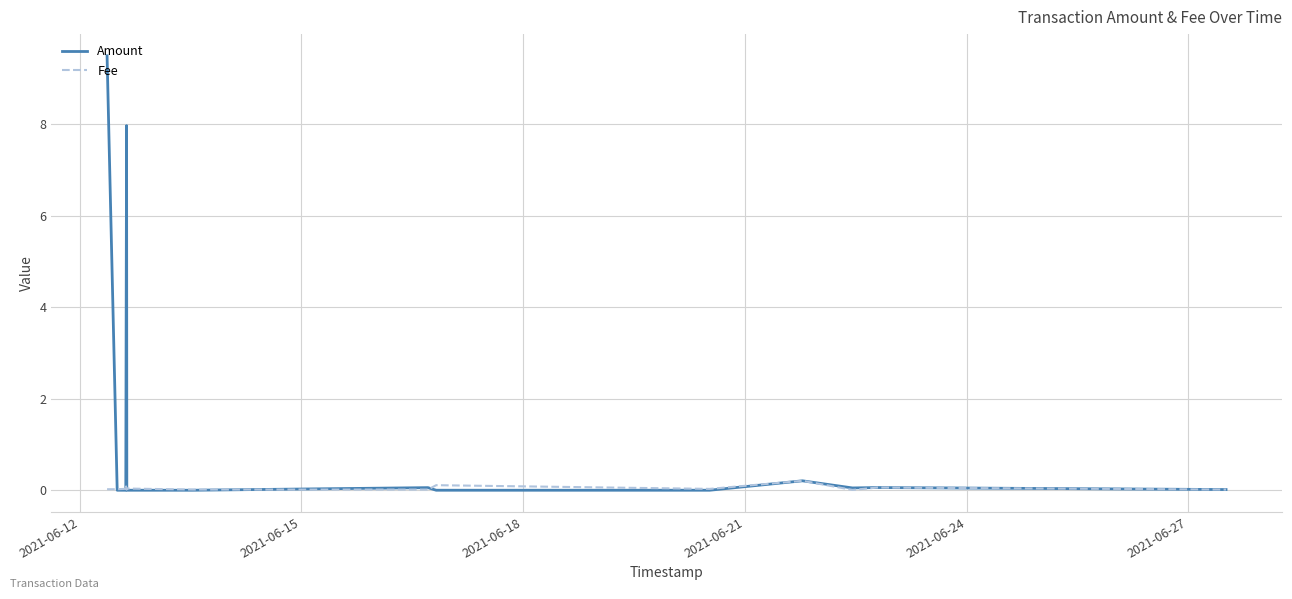

Which series has the widest spread of values?

Amount